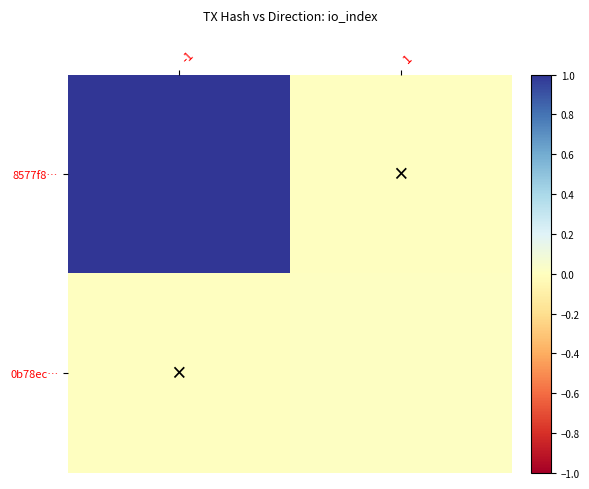

How many distinct data groups are displayed?

2